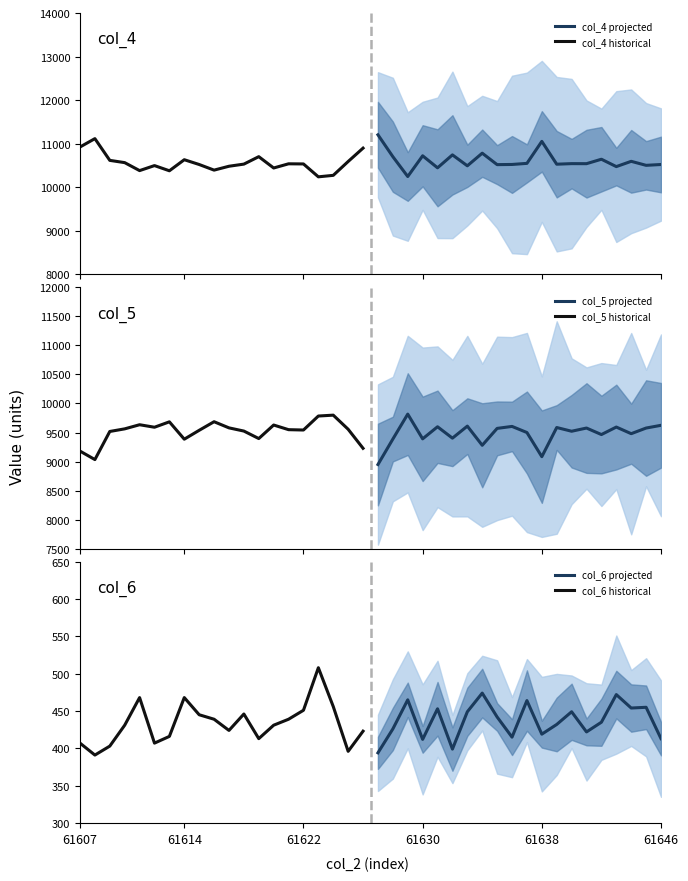

What is the minimum value for col_4 projected?

10245